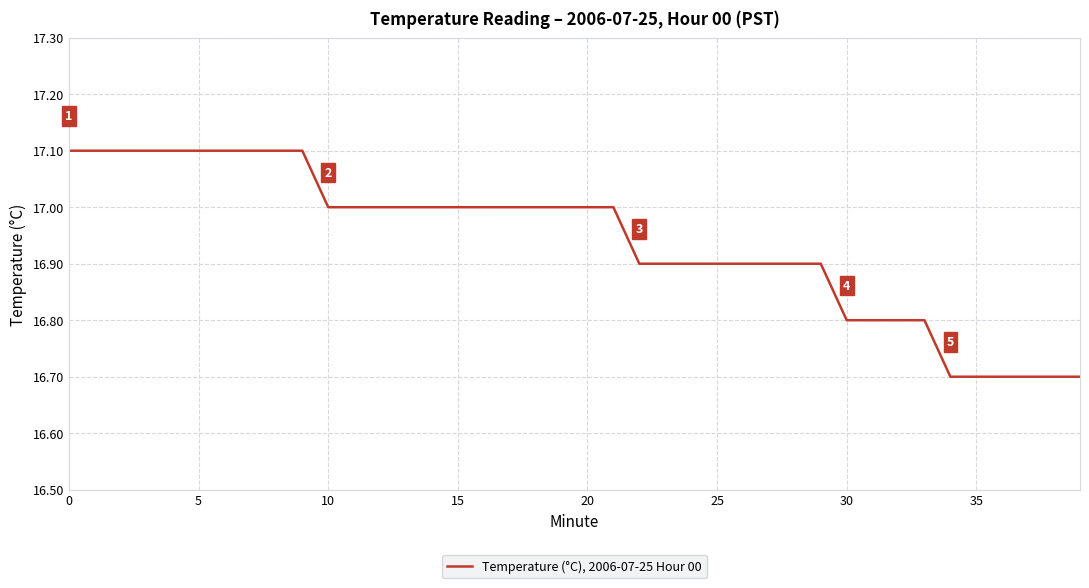

How many categories are shown in the chart?

40